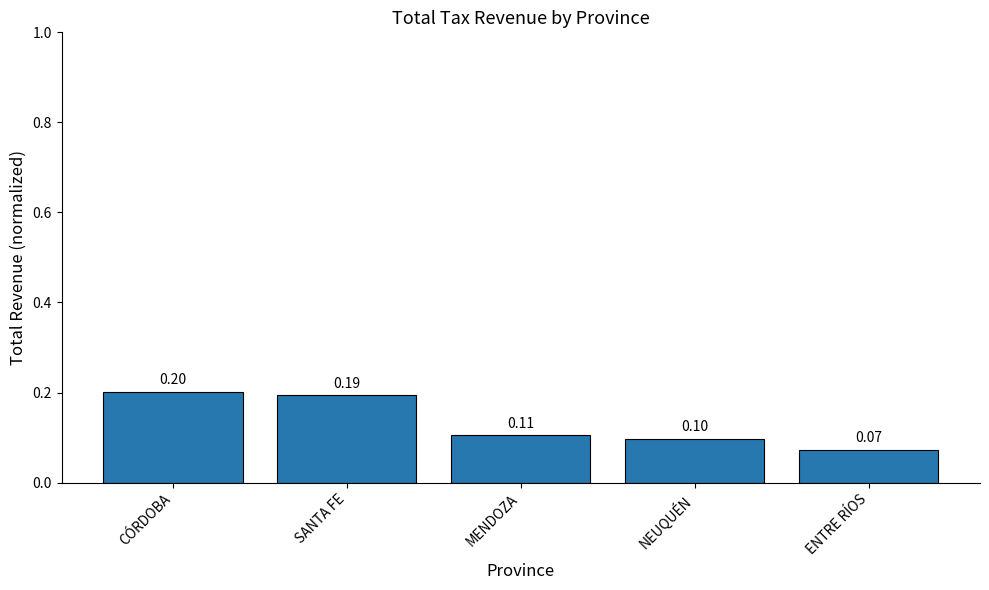

The value at CÓRDOBA is 0.2. True or false?

True